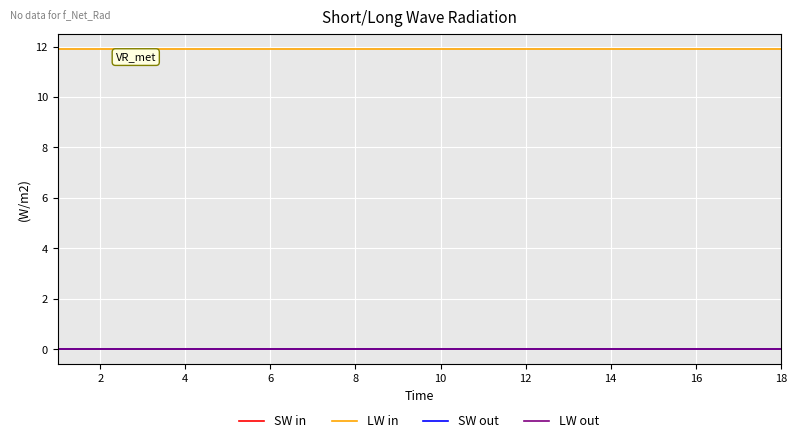

Does the chart have visible grid lines?

Yes